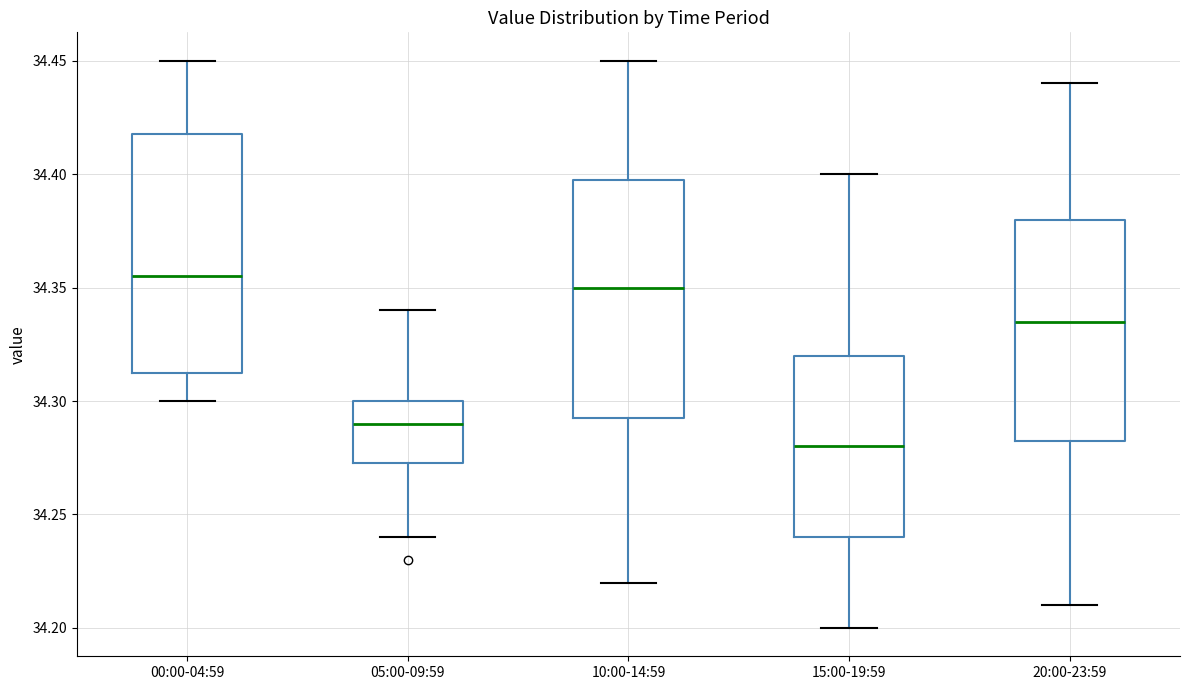

Reading left to right, read every box against the y-axis: the position of its median line, the range the box covers, and the ends of its whiskers. The values are not printed on the chart, so give them approximately, as read against the axis.

00:00-04:59: median 34.355, box 34.315 to 34.420, whiskers 34.300 to 34.450
05:00-09:59: median 34.290, box 34.275 to 34.300, whiskers 34.240 to 34.340
10:00-14:59: median 34.350, box 34.295 to 34.400, whiskers 34.220 to 34.450
15:00-19:59: median 34.280, box 34.240 to 34.320, whiskers 34.200 to 34.400
20:00-23:59: median 34.335, box 34.285 to 34.380, whiskers 34.210 to 34.440